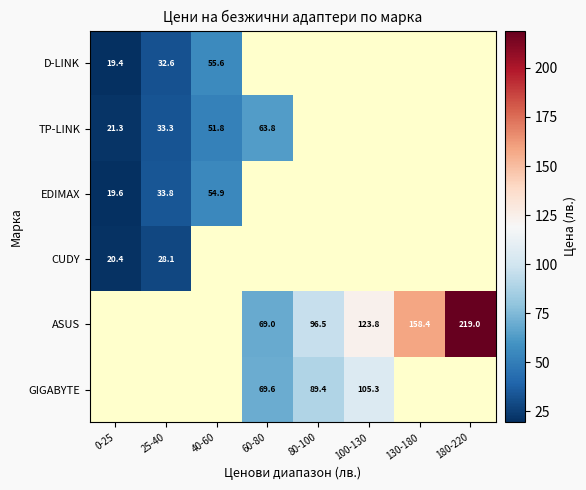

The EDIMAX series shows 19.6 at 0-25. True or false?

True